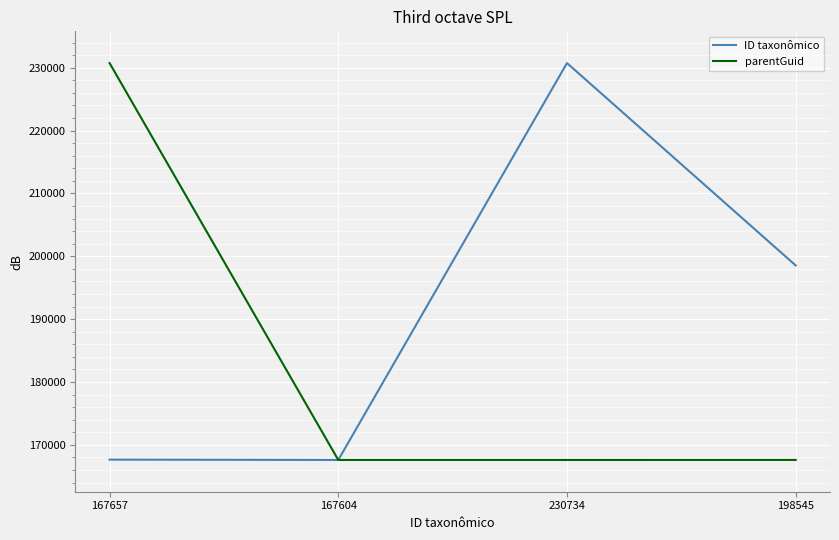

Which series changed the most between 230734 and 198545?

ID taxonômico